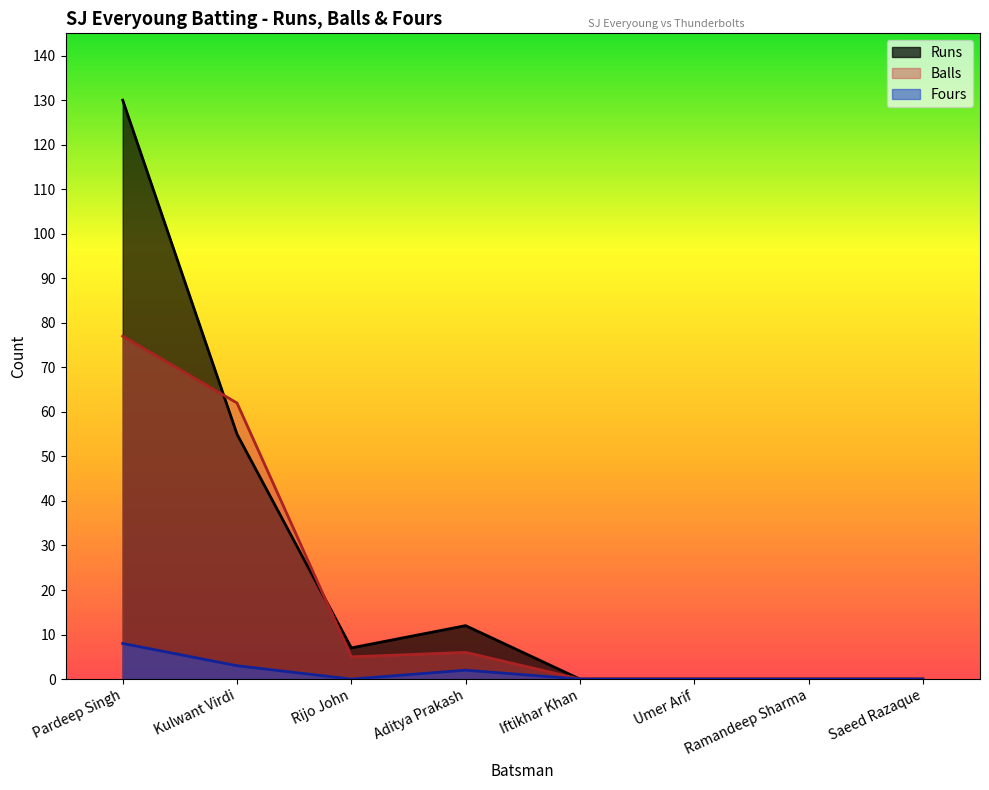

Which series has the largest total across all categories?

Runs